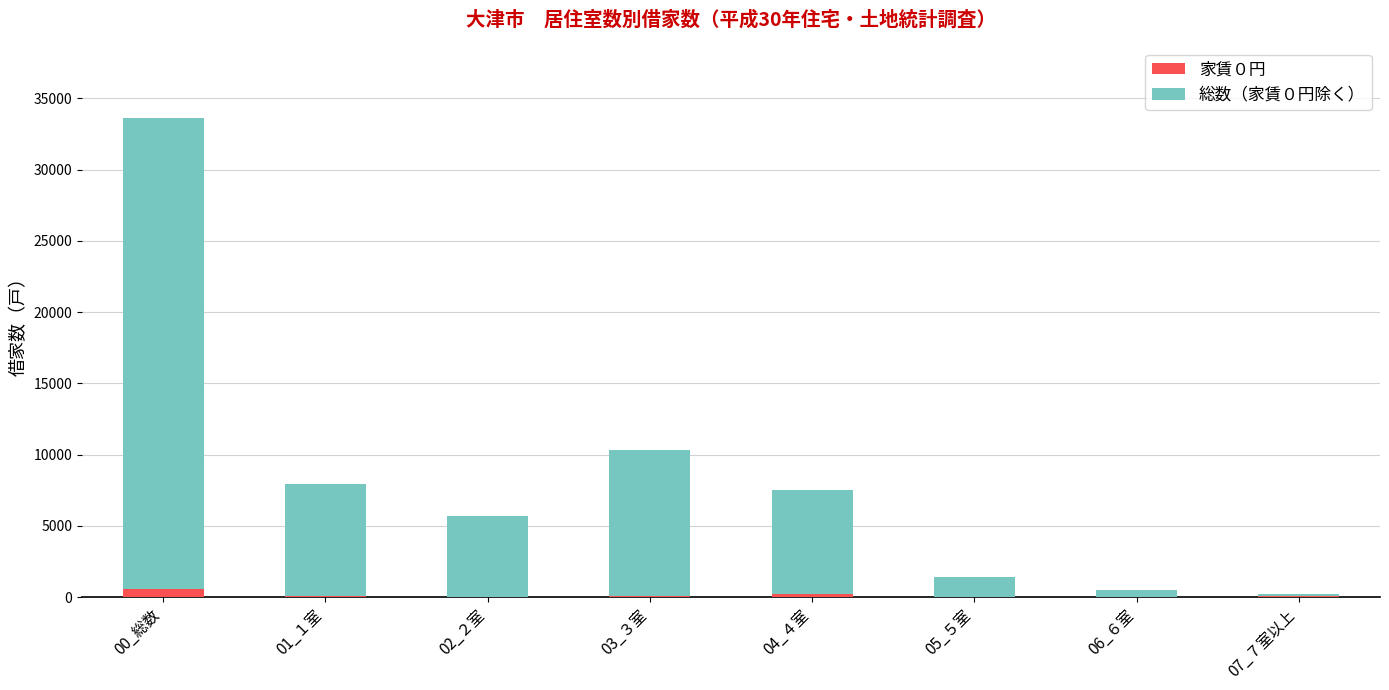

At which category is the sum across all series the highest?

00_総数